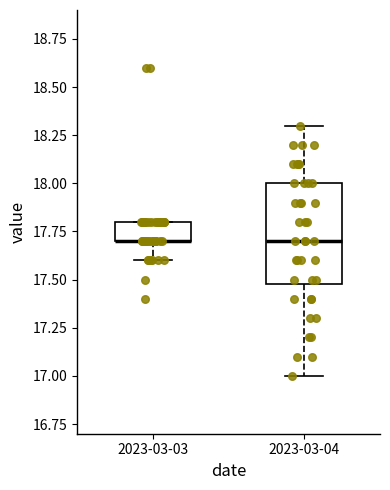

Reading left to right, transcribe this box plot: for each box, give where its median line is, the range the box spans, and where its two whiskers end, as read against the y-axis. The values are not printed on the chart, so give them approximately, as read against the axis.

2023-03-03: median 17.7 (drawn on the box's lower edge), box 17.7 to 17.8, whiskers 17.6 to 17.8
2023-03-04: median 17.7, box 17.5 to 18.0, whiskers 17.0 to 18.3